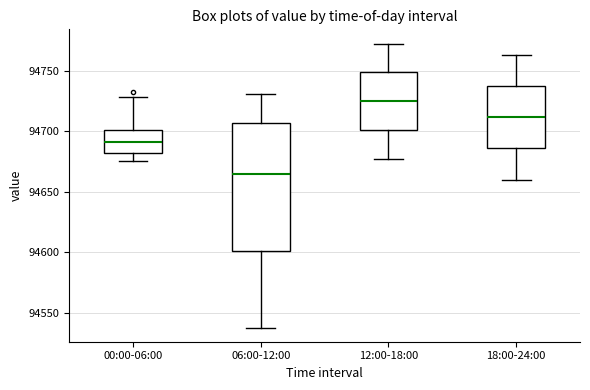

Reading left to right, read every box against the y-axis: the position of its median line, the range the box covers, and the ends of its whiskers. The values are not printed on the chart, so give them approximately, as read against the axis.

00:00-06:00: median 94690, box 94680 to 94700, whiskers 94675 to 94730
06:00-12:00: median 94665, box 94600 to 94705, whiskers 94540 to 94730
12:00-18:00: median 94725, box 94700 to 94750, whiskers 94675 to 94775
18:00-24:00: median 94710, box 94685 to 94740, whiskers 94660 to 94765